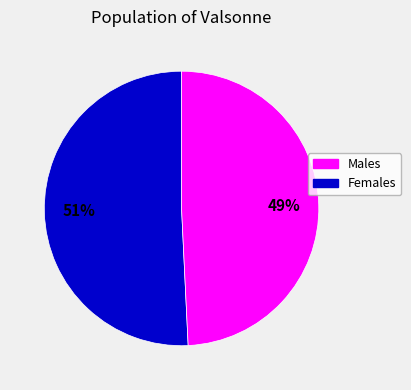

Is there a majority slice in this chart?

Yes